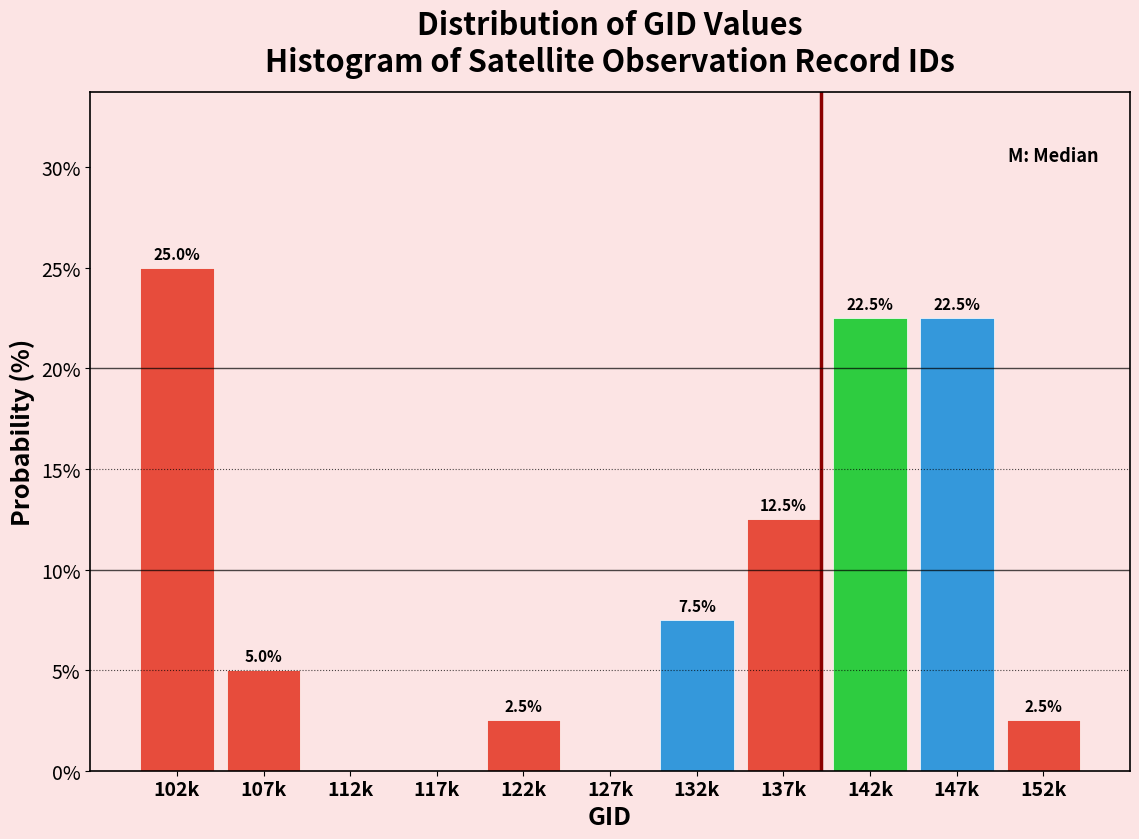

Reading left to right, list all the values displayed in this chart.

102k=25.0	107k=5.0	112k=0.0	117k=0.0	122k=2.5	127k=0.0	132k=7.5	137k=12.5	142k=22.5	147k=22.5	152k=2.5